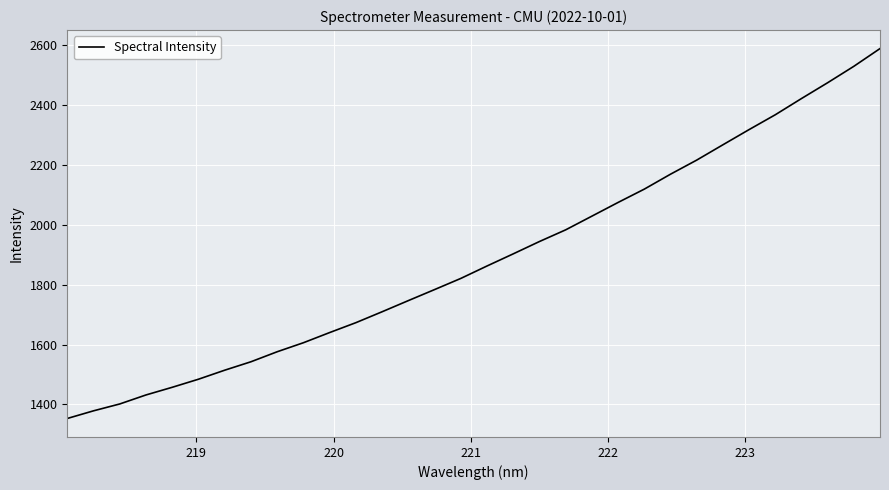

What is the difference between the maximum and minimum values?

1236.5